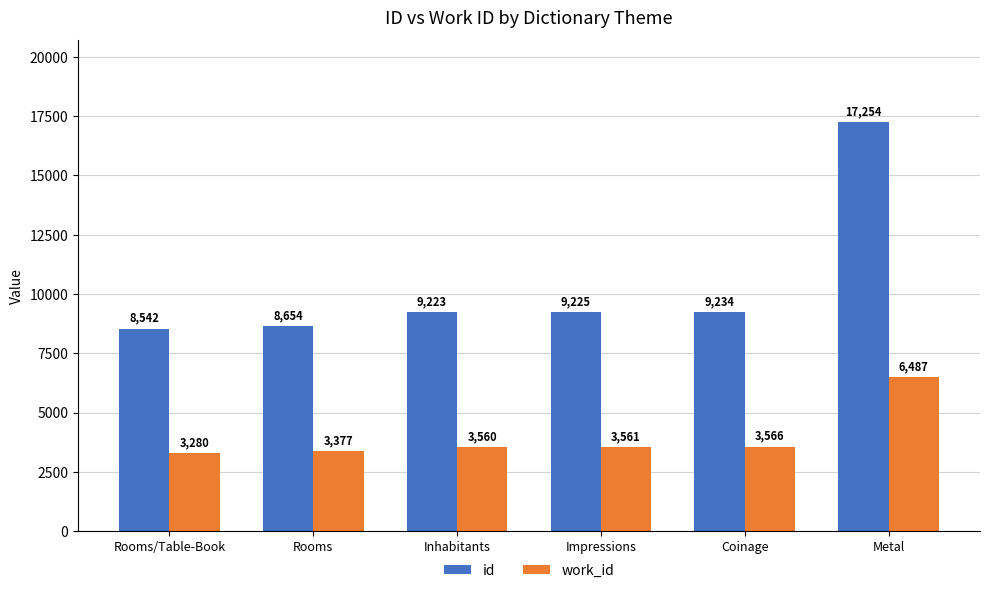

What is the total value across all series at Coinage?

12800